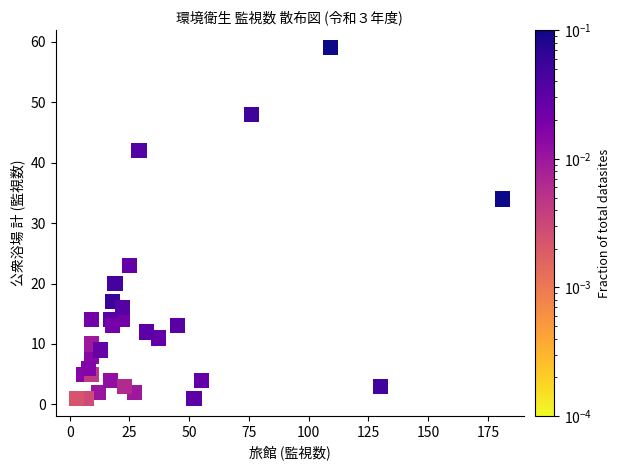

What Y value in the scatter plot is closest to 30?

34